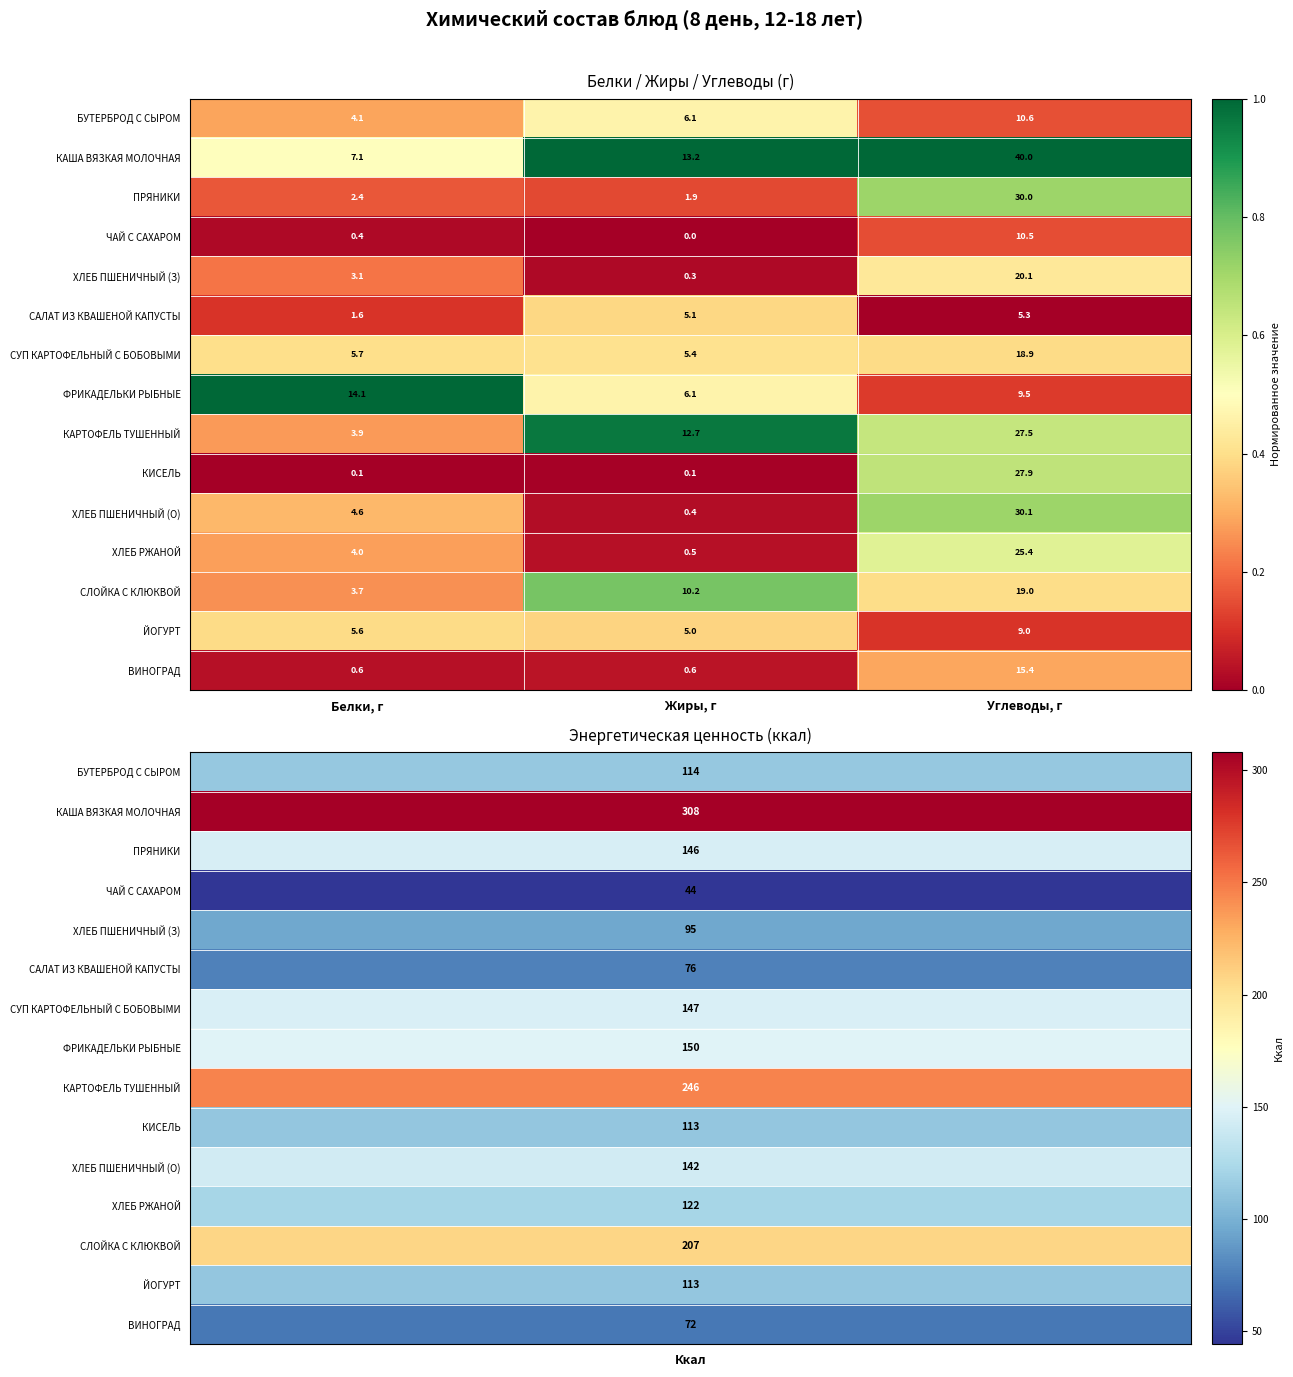

What is the spread (max minus min) of values at Белки, г?

14.0